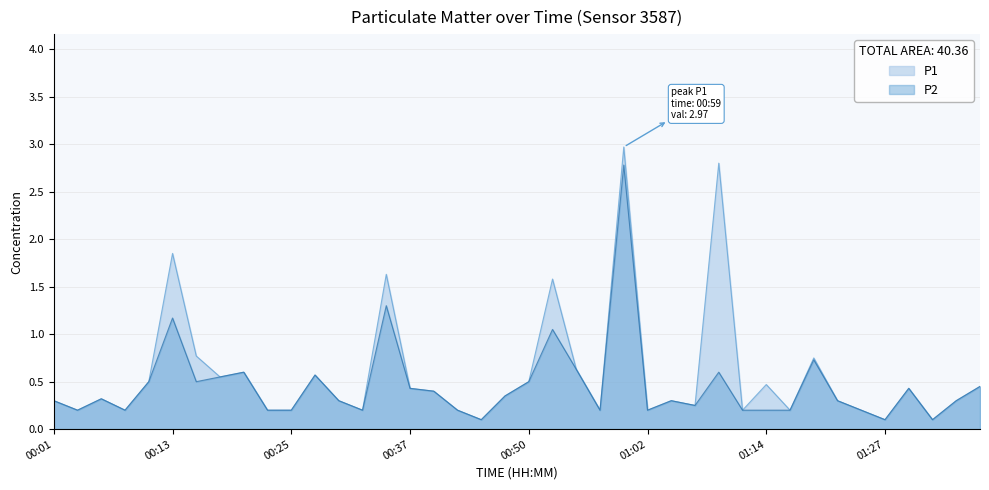

Which series has the widest spread of values?

P1